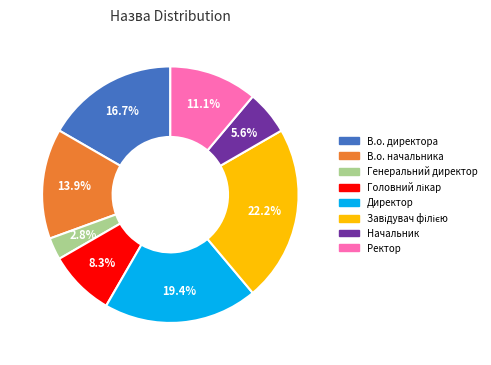

Is there any slice that represents more than half of the pie?

No